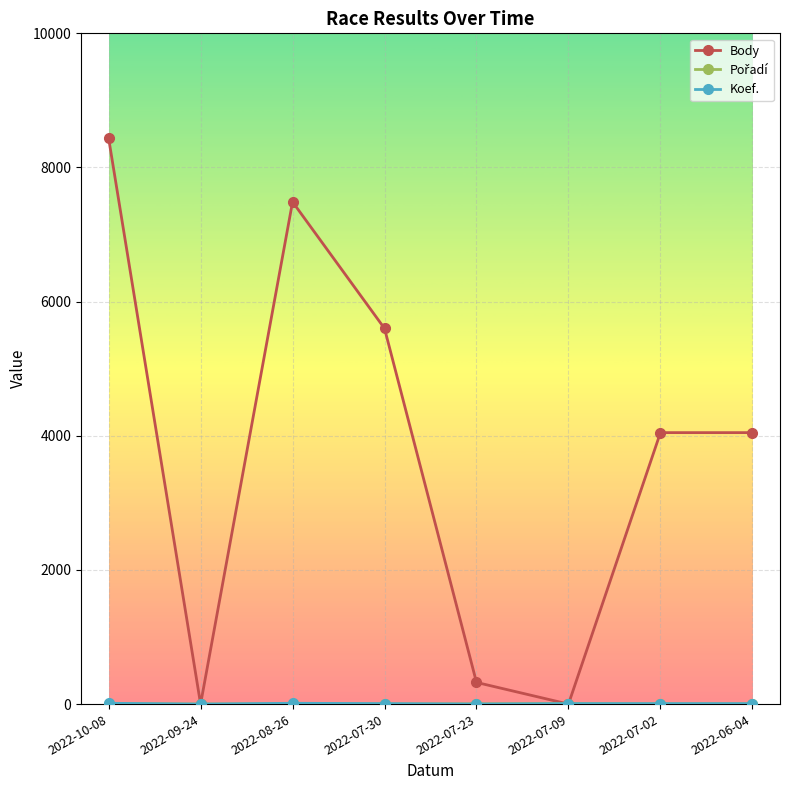

Which category has the highest value across all series?

2022-10-08